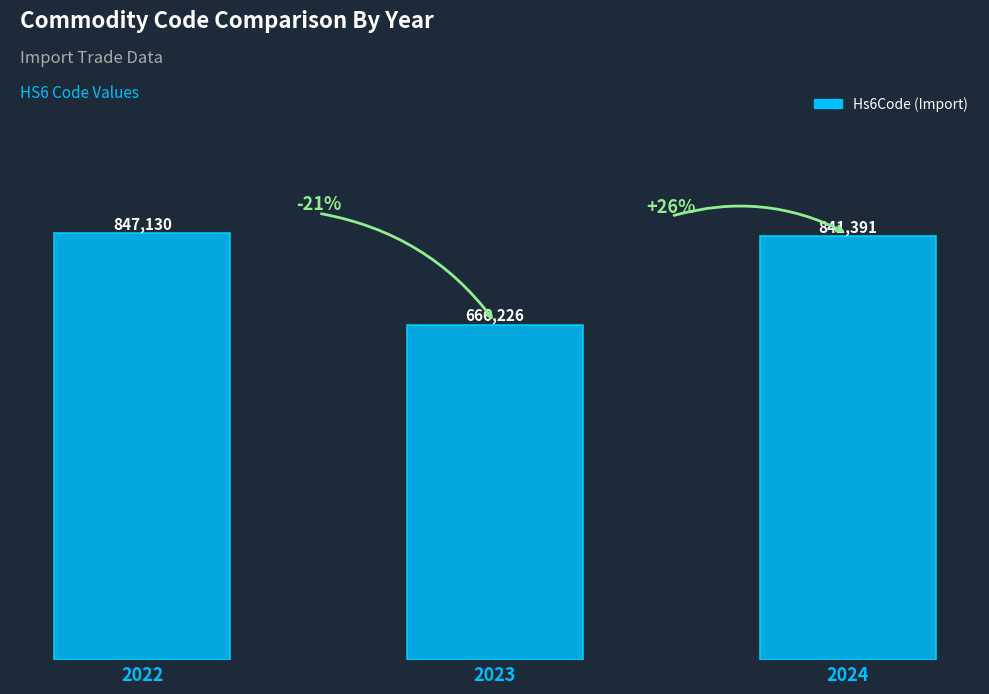

Does the chart contain any negative values?

No